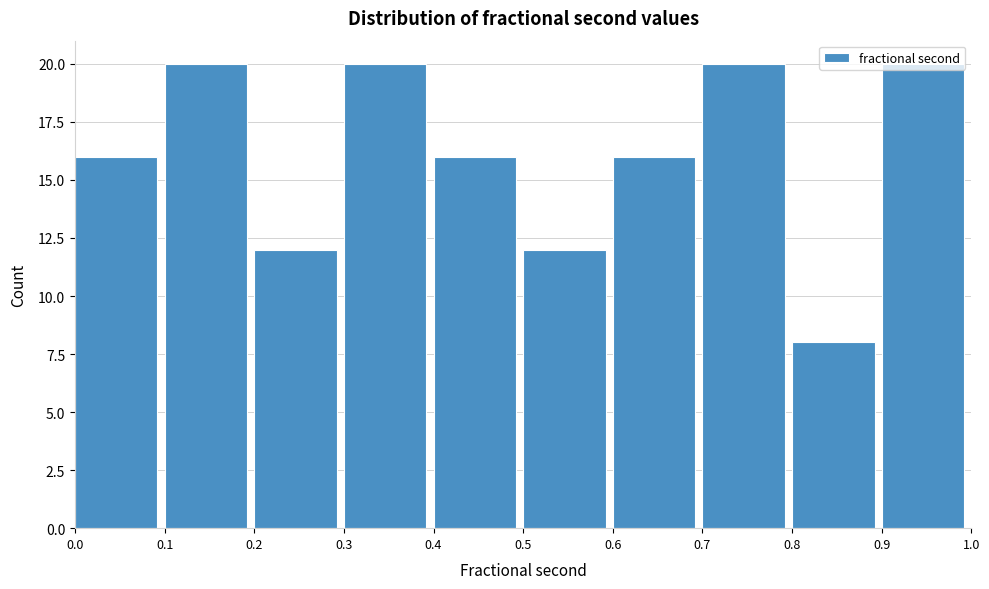

Reading left to right, transcribe this chart: for each bar, give the range it covers on the x-axis and its height. The values are not printed on the chart, so give them approximately, as read against the axis.

0.0 to 0.1: 16
0.1 to 0.2: 20
0.2 to 0.3: 12
0.3 to 0.4: 20
0.4 to 0.5: 16
0.5 to 0.6: 12
0.6 to 0.7: 16
0.7 to 0.8: 20
0.8 to 0.9: 8
0.9 to 1.0: 20